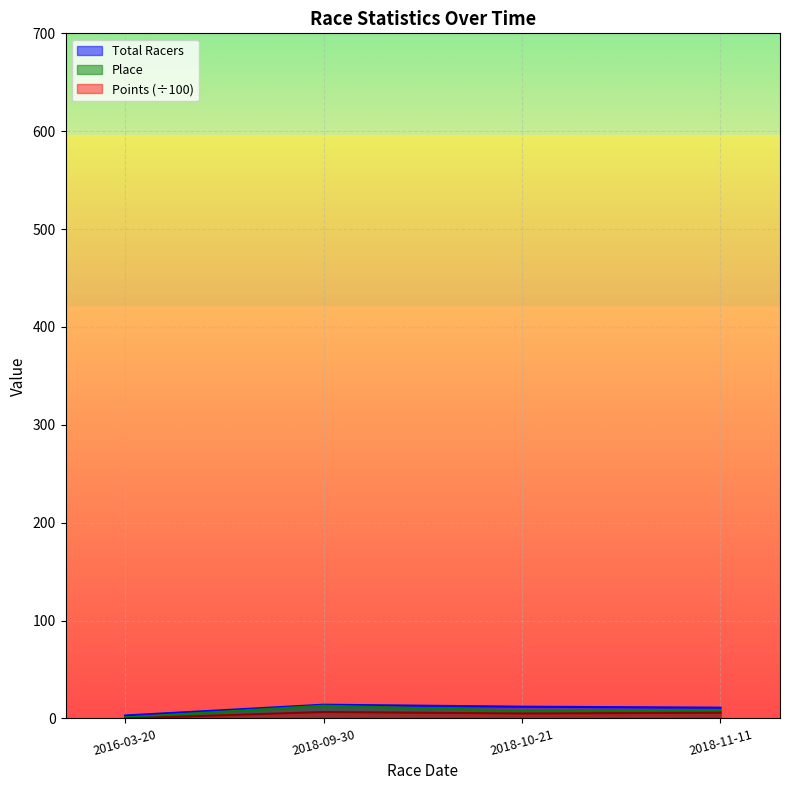

The value of Points at 2018-11-11 is 5.8. True or false?

True